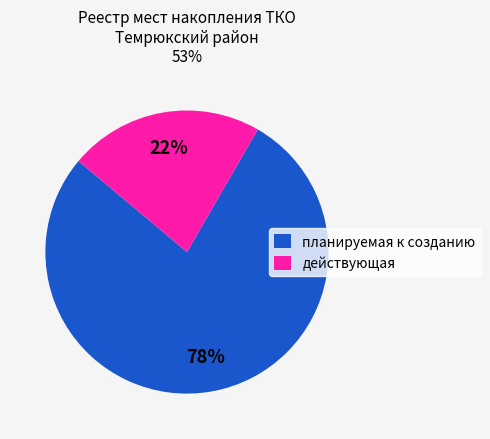

Approximately how many times larger is the value at действующая compared to планируемая к созданию?

0.3